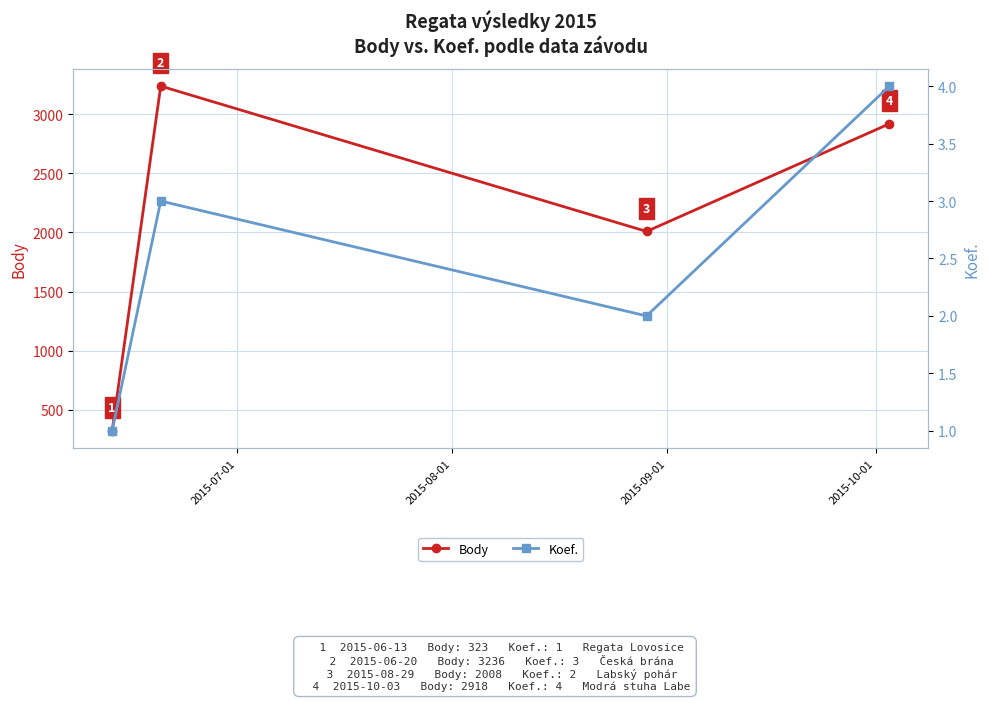

What is the value of the Body point at the 1st from the left?

323